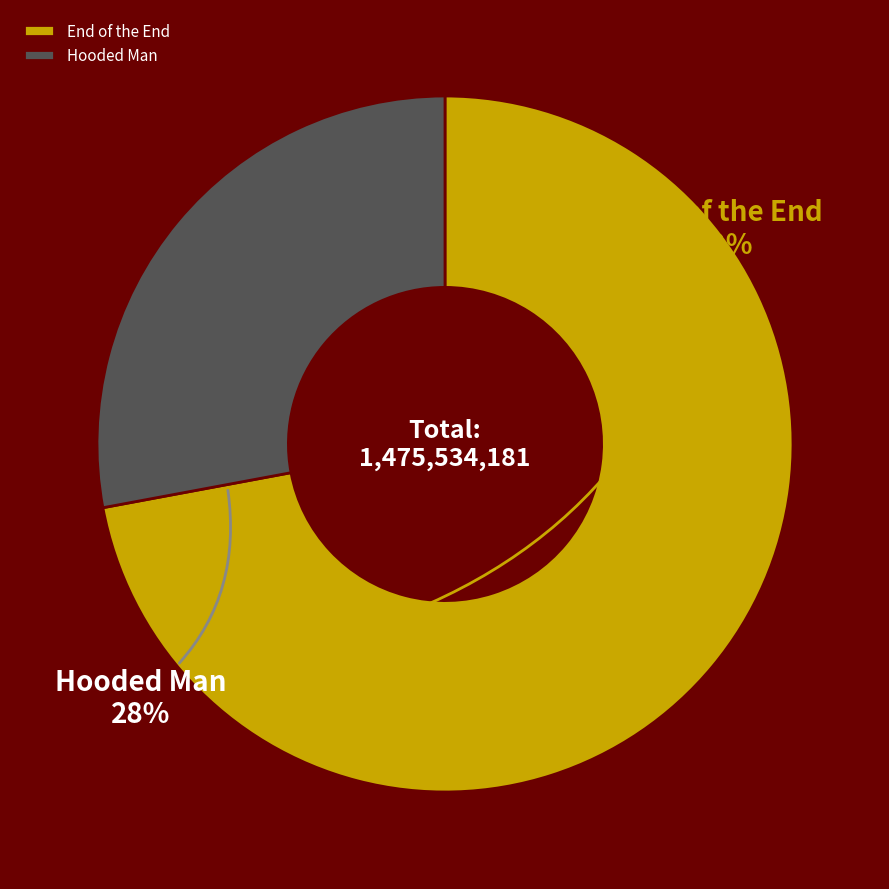

Combined, do Hooded Man and End of the End account for over 50%?

Yes